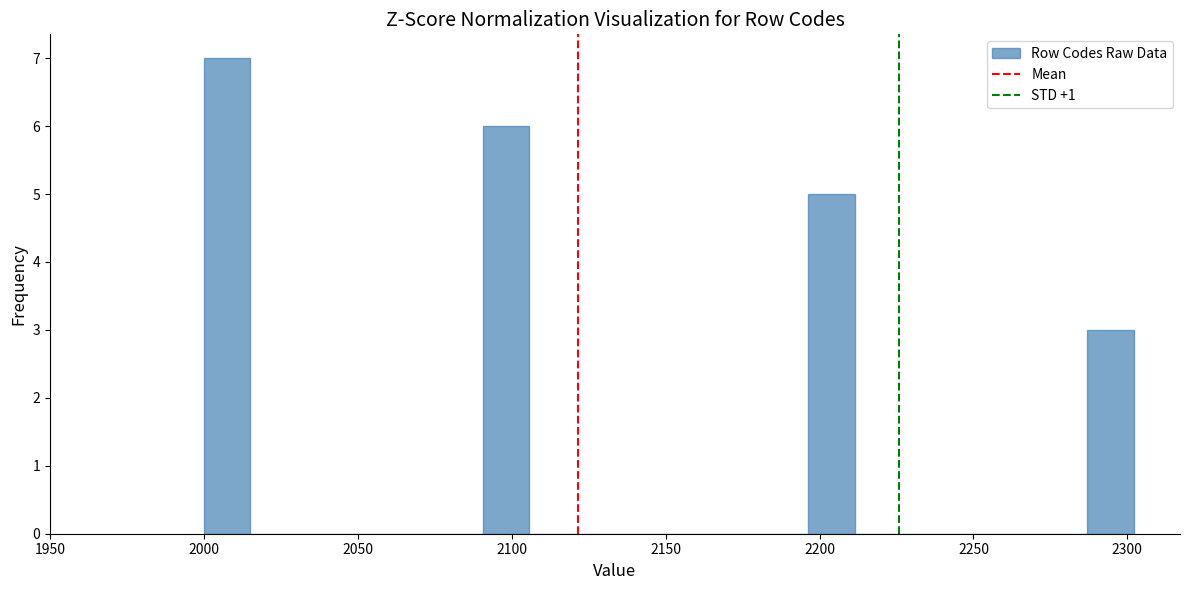

Read against the x-axis, roughly where is the centre of the tallest bar?

2010